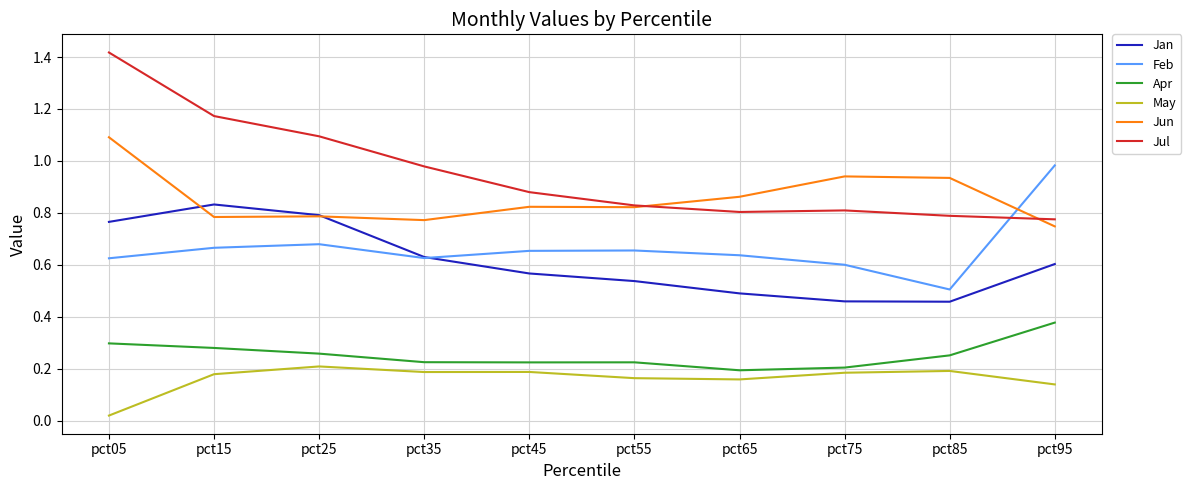

In May, how many points are higher than both neighbors (excluding endpoints)?

3